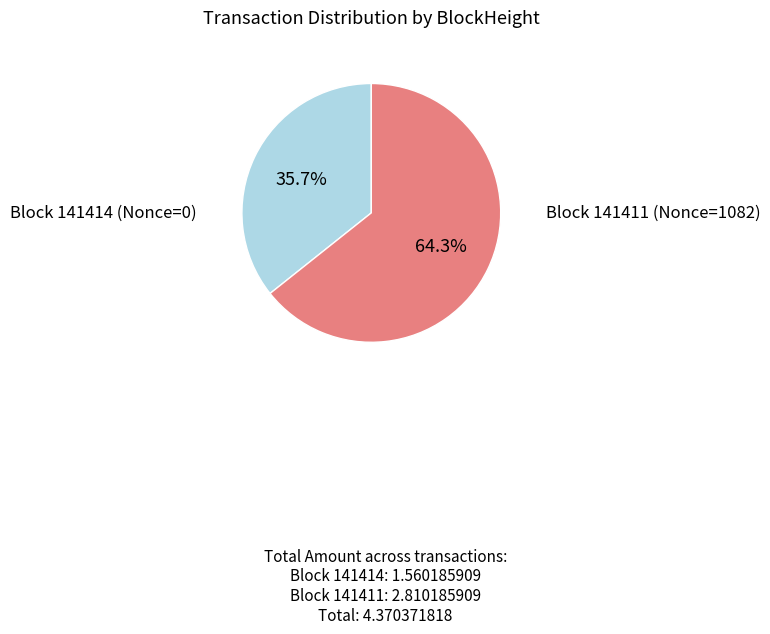

Which has a higher value, Block 141414 (Nonce=0) or Block 141411 (Nonce=1082)?

Block 141411 (Nonce=1082)